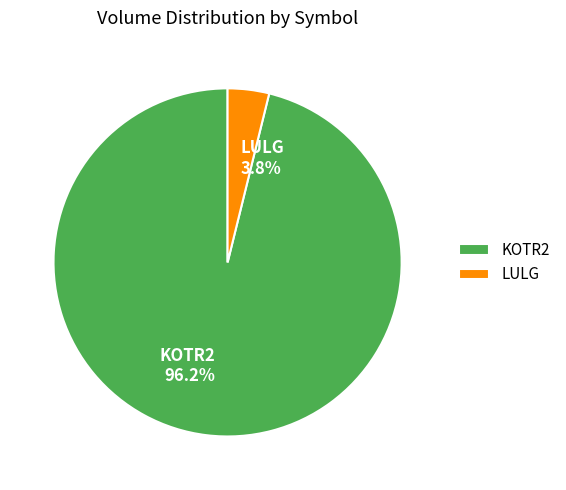

What is the total percentage of KOTR2 and LULG?

100.0%